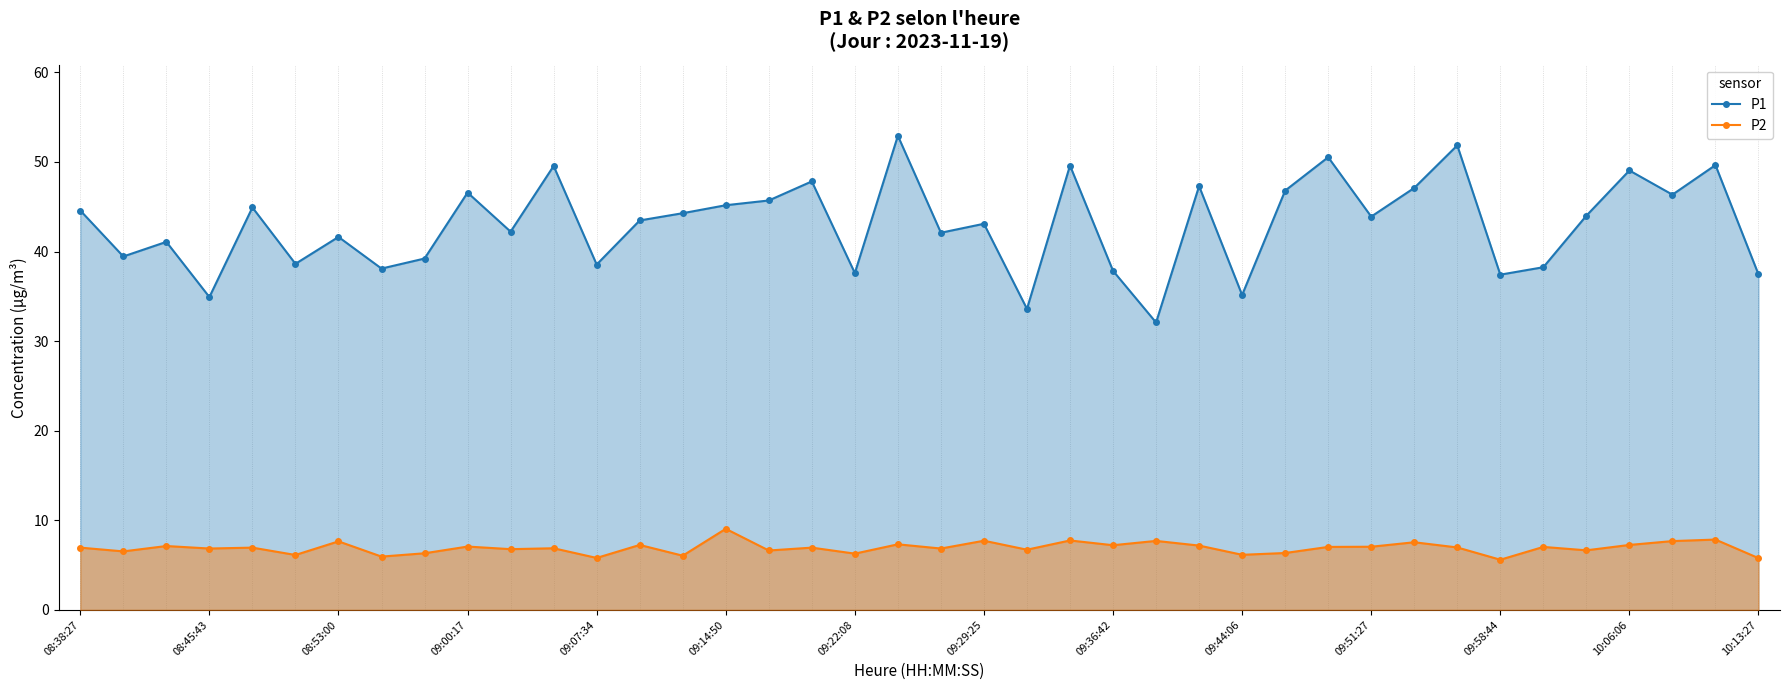

Where is P2 nearest to the value 7?

29